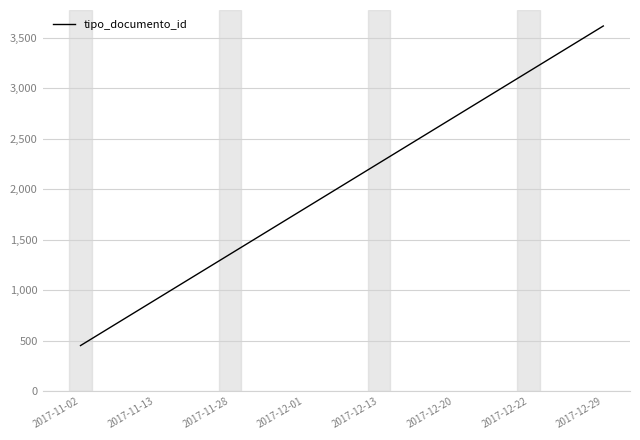

Does the chart display data point markers on the line(s)?

No